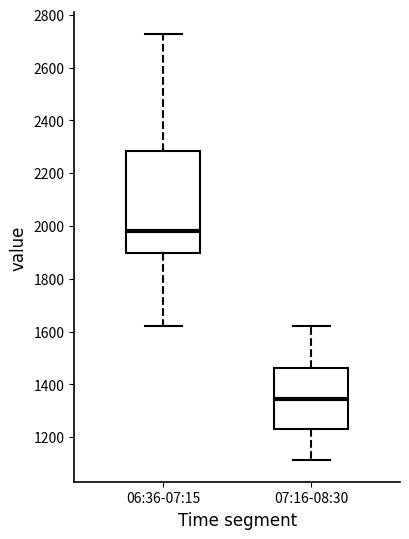

Comparing the boxes themselves (not the whiskers), which one is the tallest?

06:36-07:15